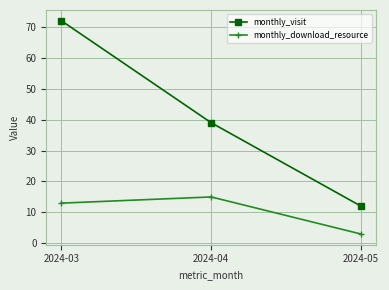

Rank the series at 2024-04 from highest to lowest value.

monthly_visit, monthly_download_resource